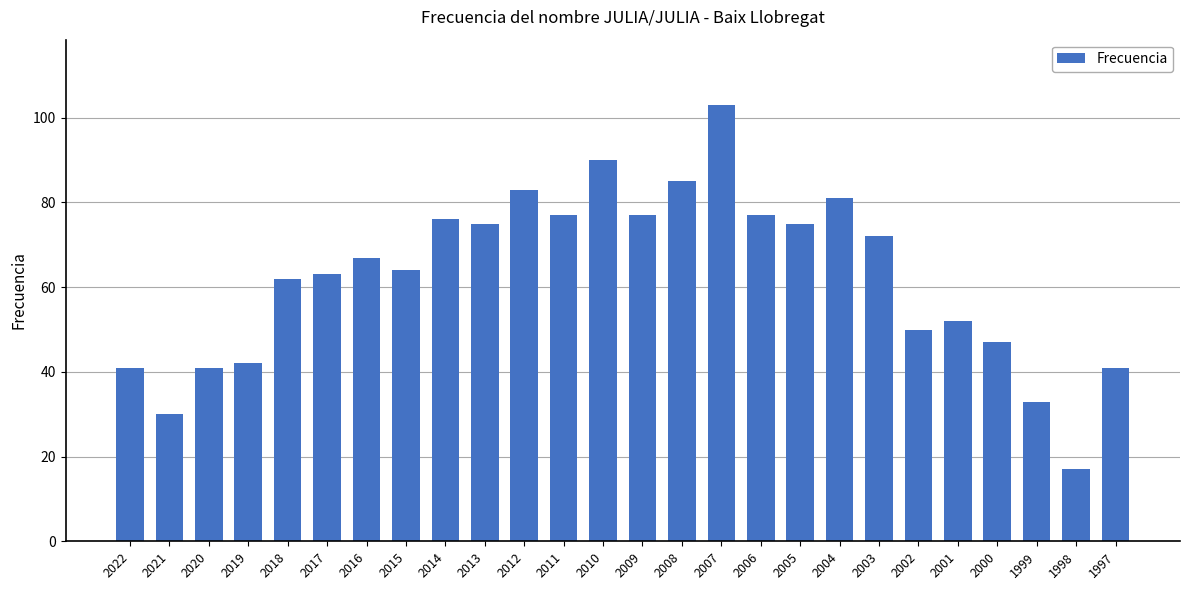

What is the change in value from 2020 to 2003?

+31